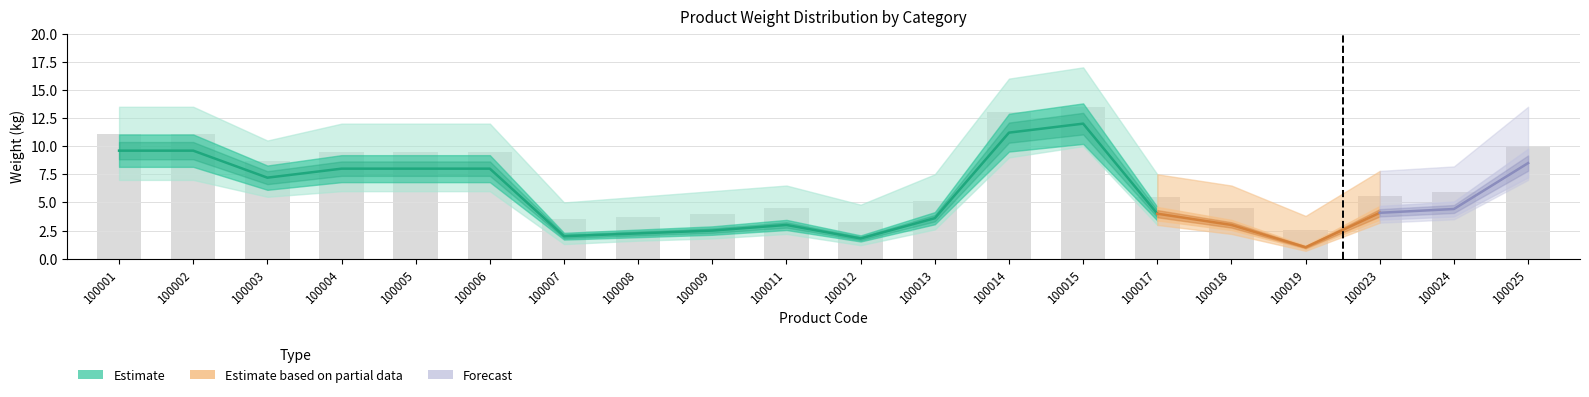

Does the chart contain stacked bars?

No